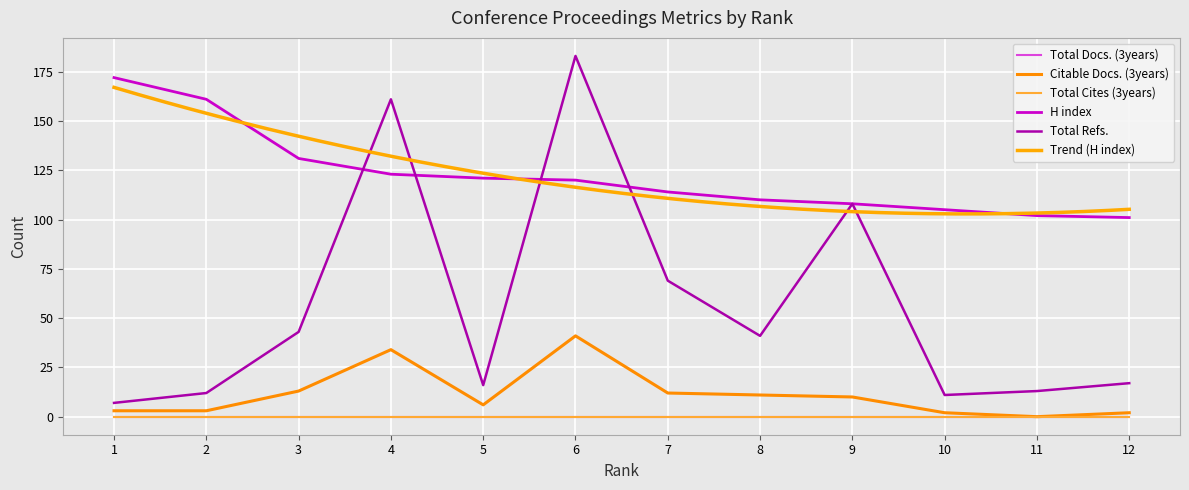

What is the sum of all Citable Docs. (3years) values?

137